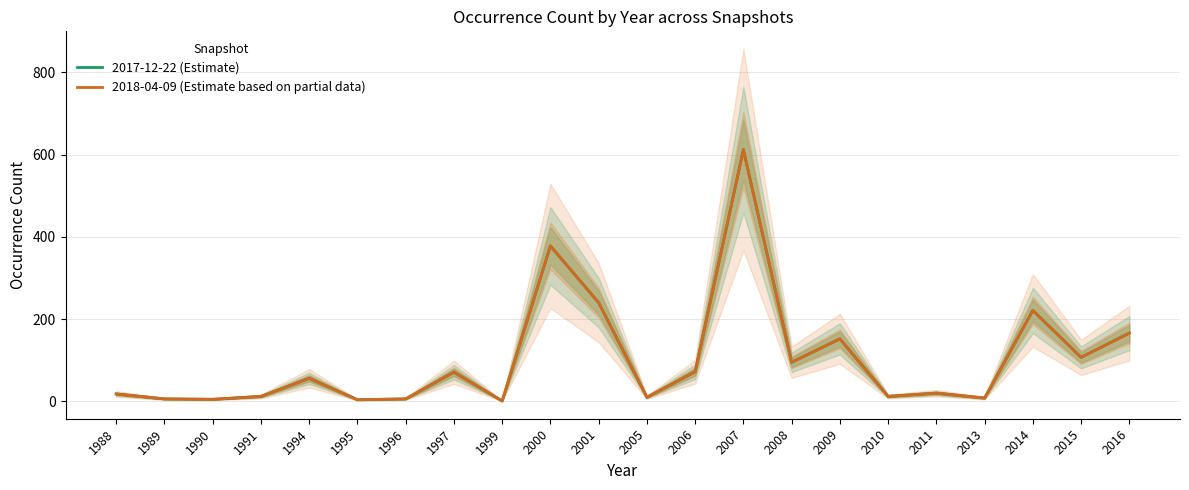

Which series changed the most between 1995 and 2010?

2017-12-22 (Estimate)